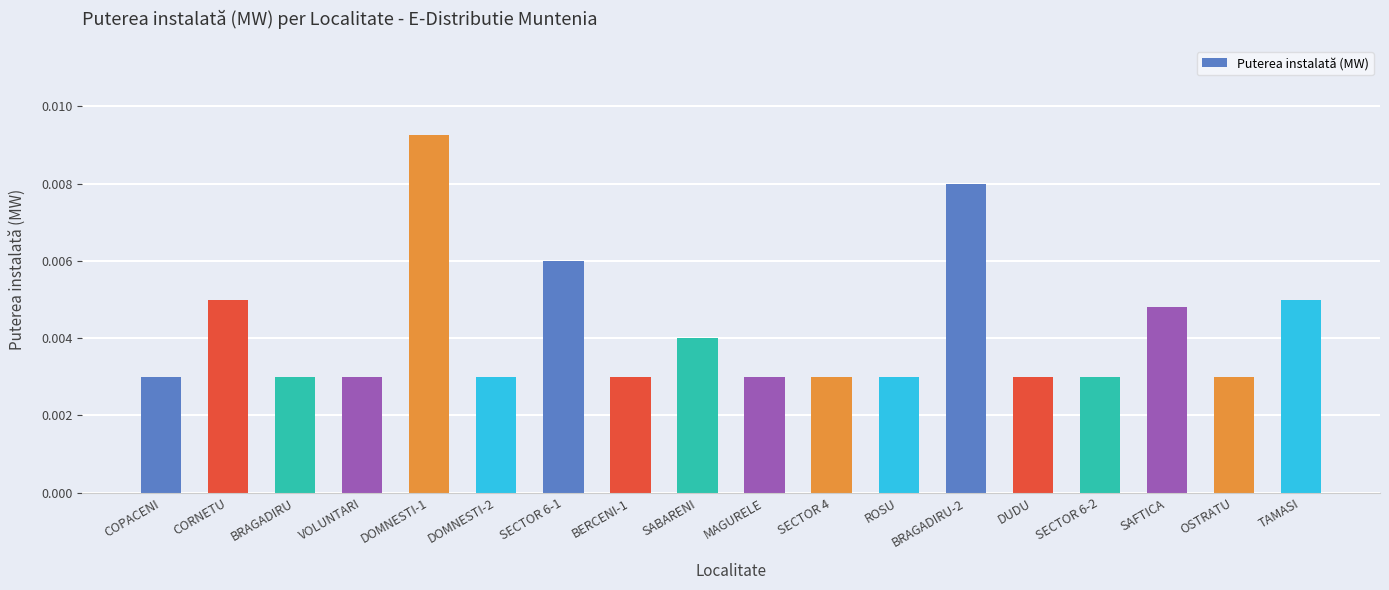

Count the values in the range 0 to 1.

18